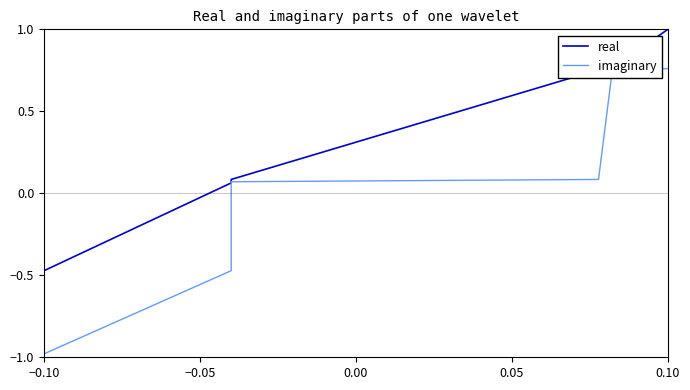

Rank the series at 0.10 from highest to lowest value.

real, imaginary